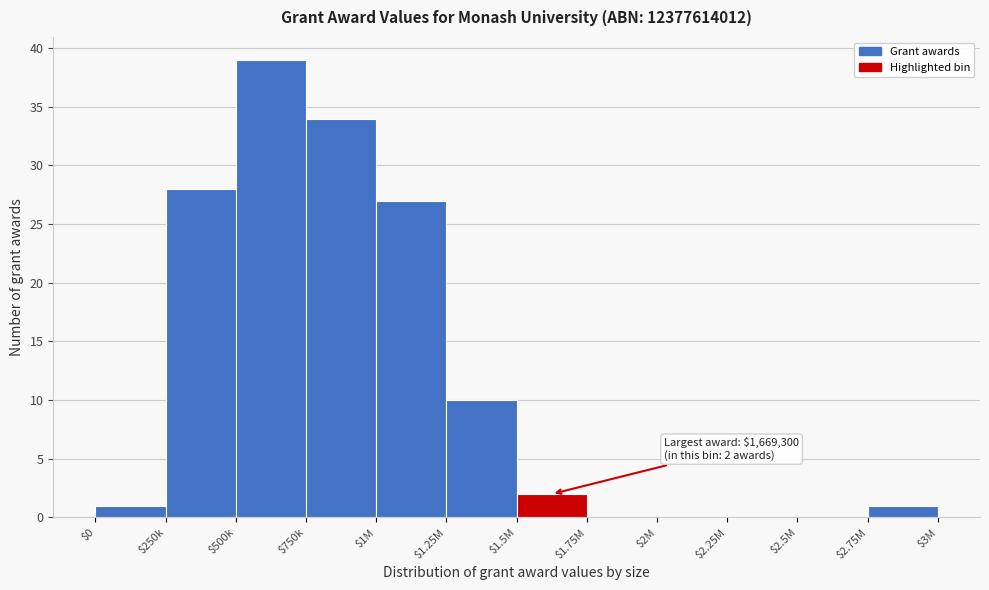

True or false: the data shows 47 at $250k.

False